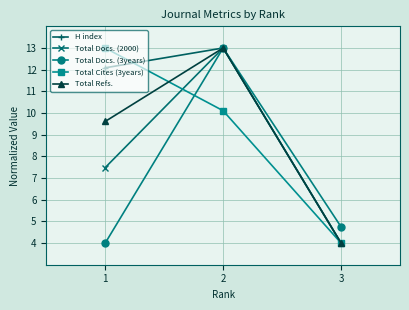

The Total Cites (3years) series shows 4.0 at 3. True or false?

True